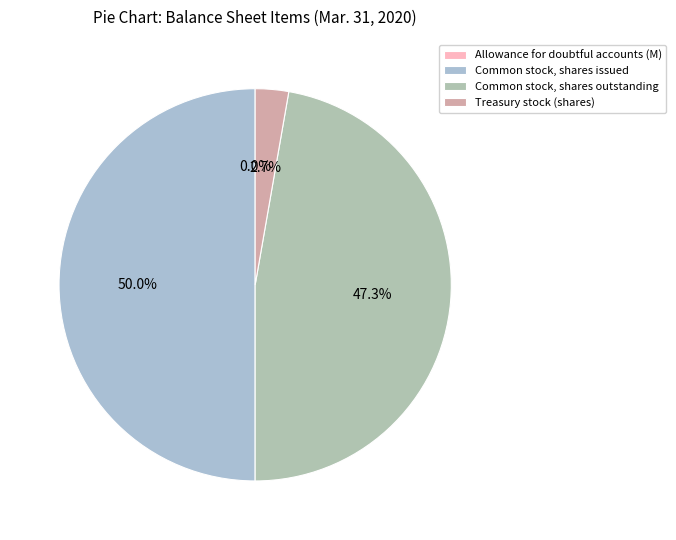

True or false: Common stock, shares outstanding accounts for 54% of the total.

False